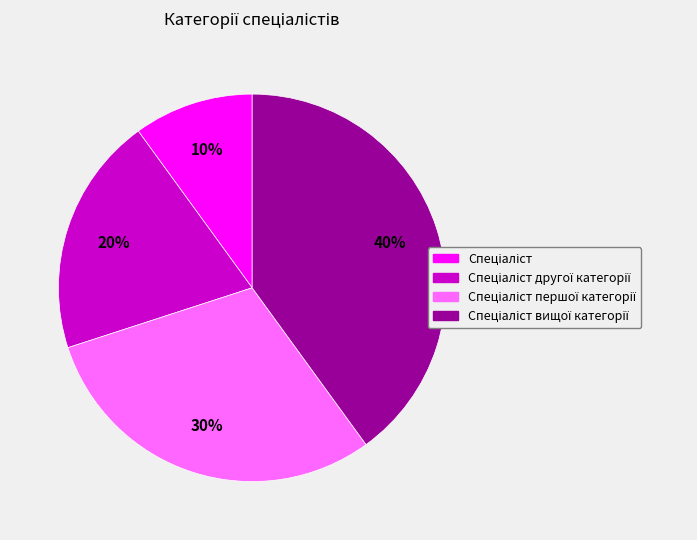

Is there any slice that represents more than half of the pie?

No